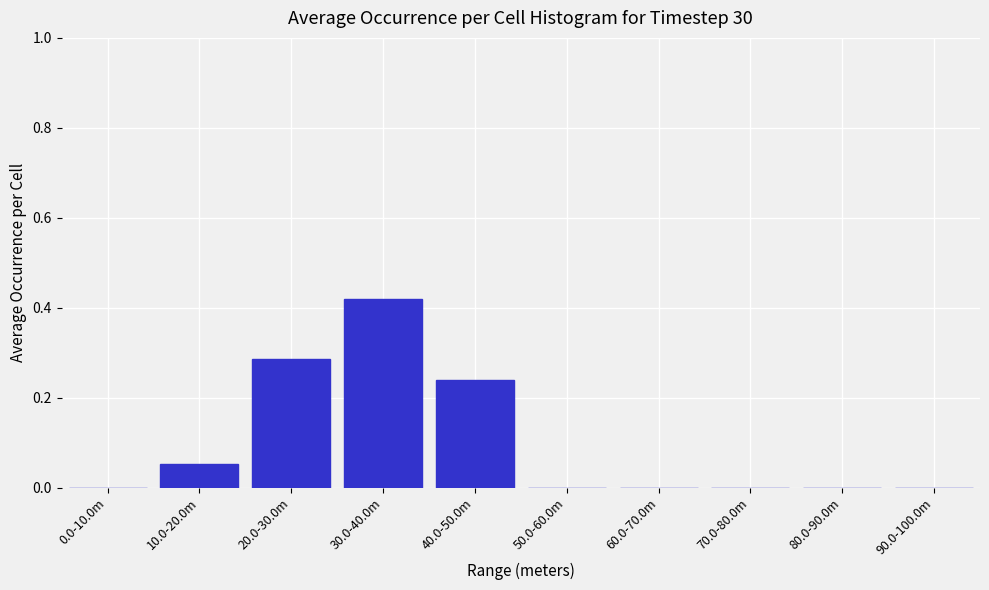

True or false: the data shows -0.2 at 70.0-80.0m.

False